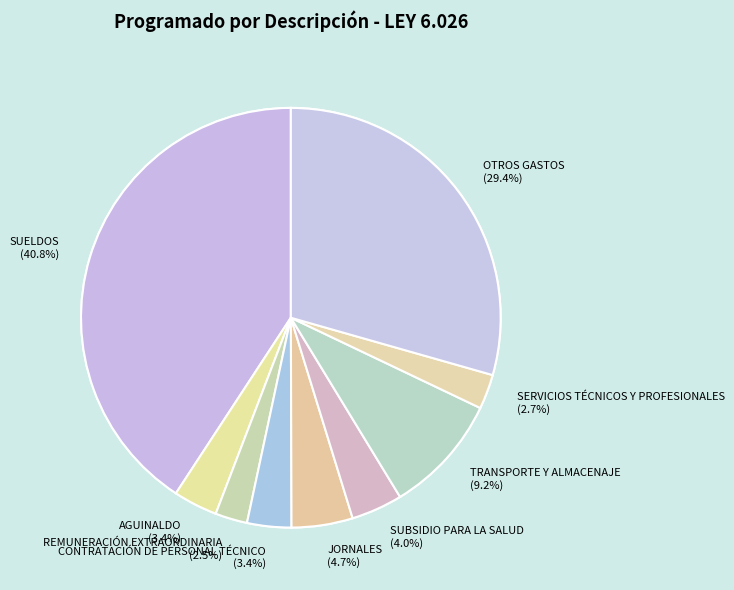

What is the change in value from SUBSIDIO PARA LA SALUD to OTROS GASTOS?

+24188647932